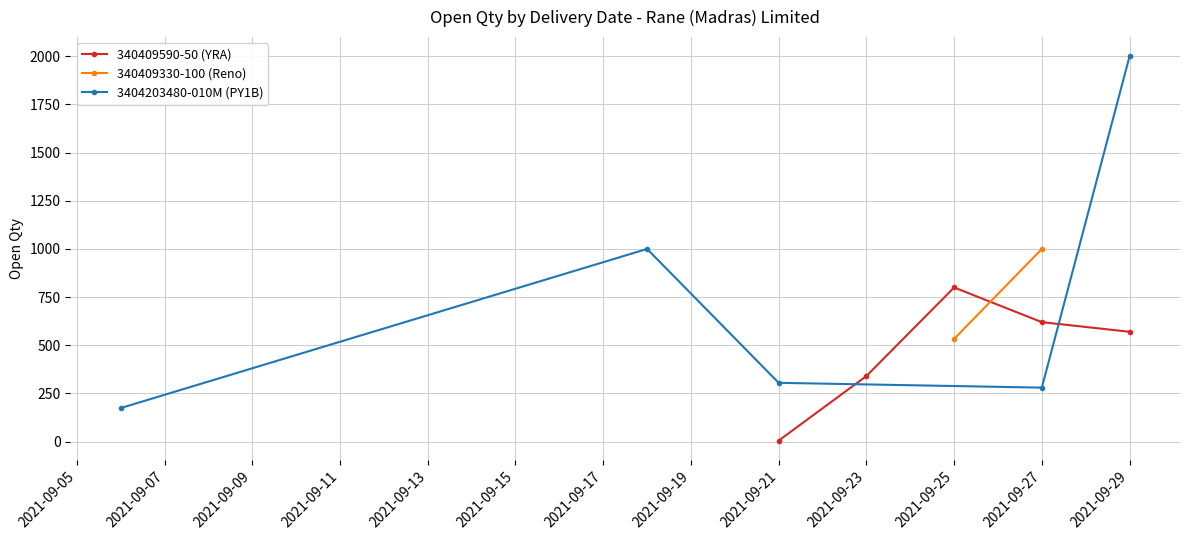

At which label does 340409590-50 (YRA) reach its minimum?

2021-09-21